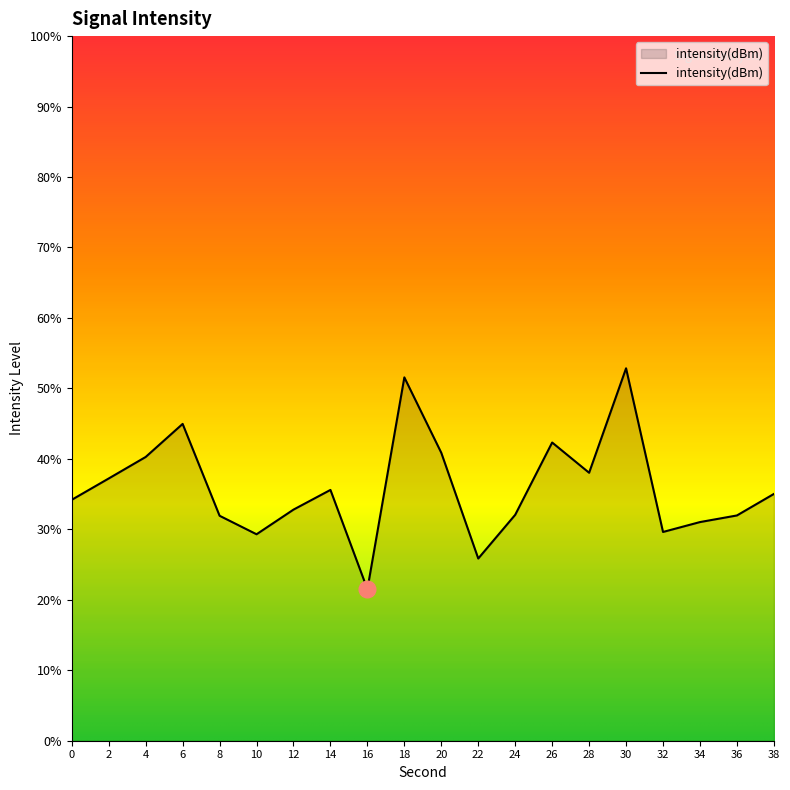

Is it true that the value at 24 is 47.2?

False